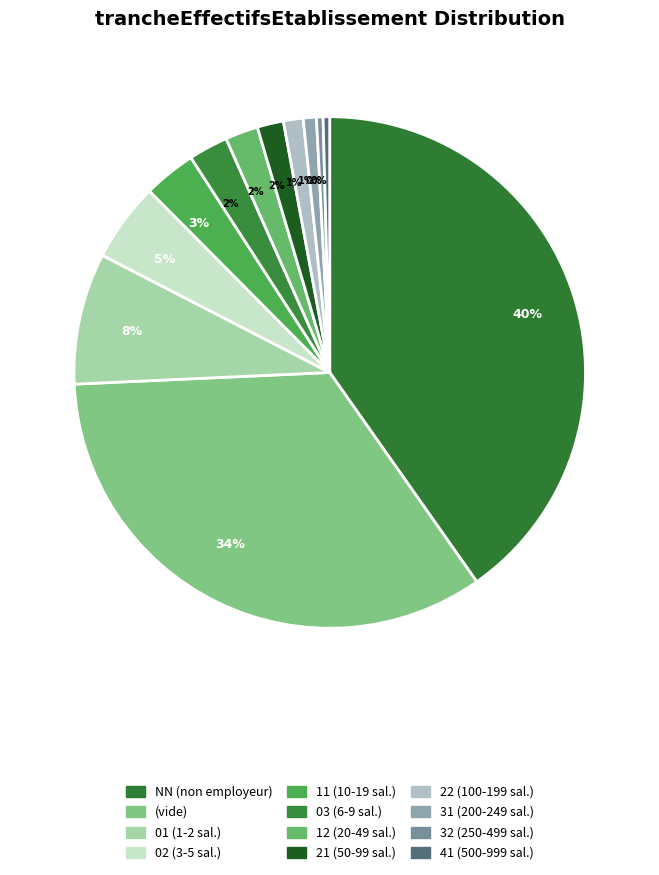

How many segments does this pie chart have?

12